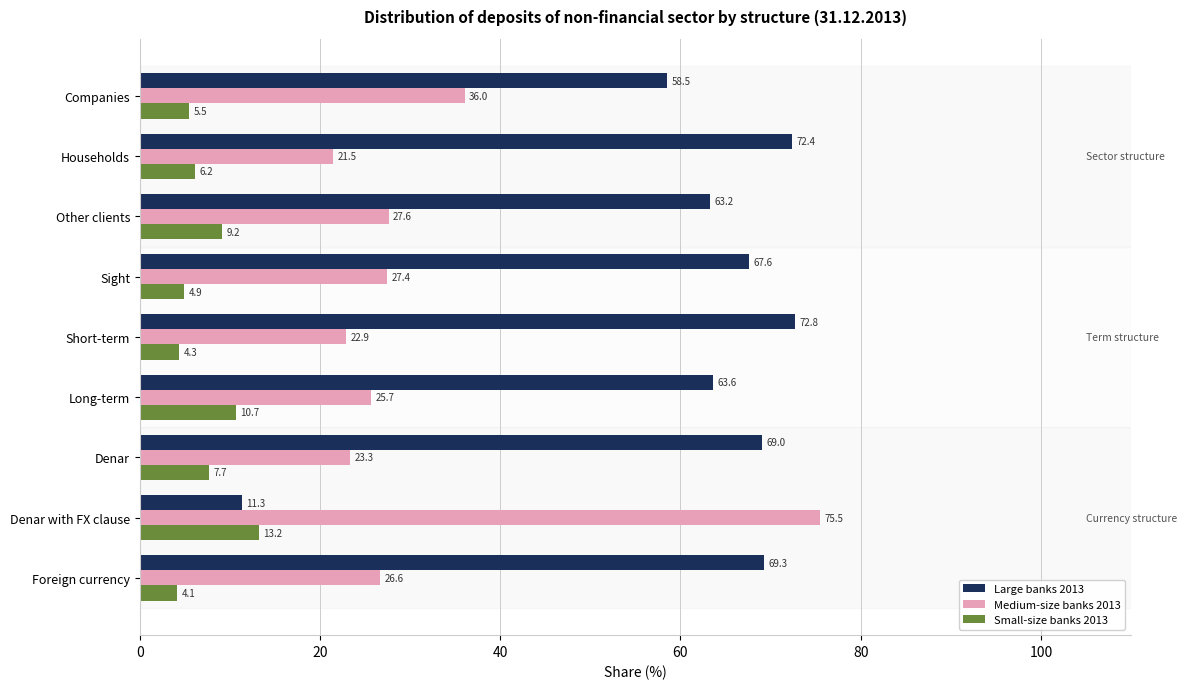

List the series in order of their overall mean, lowest first.

Small-size banks 2013, Medium-size banks 2013, Large banks 2013